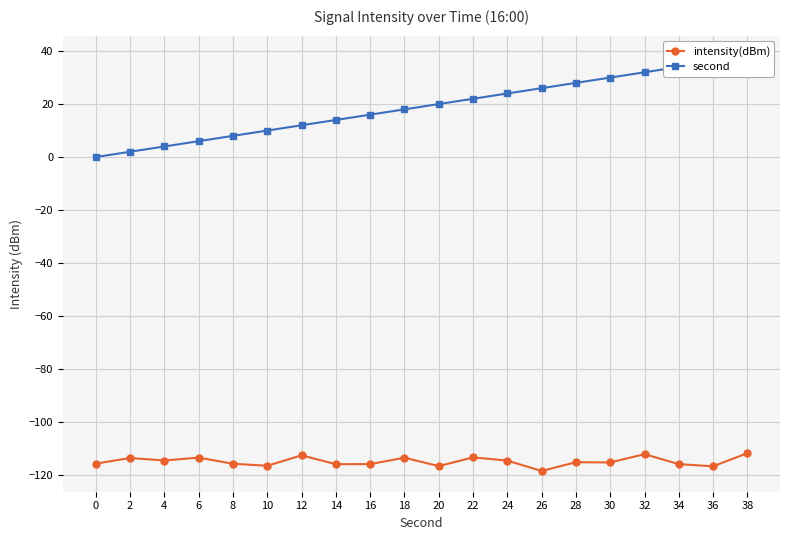

What are all the series names shown in the legend?

intensity(dBm), second